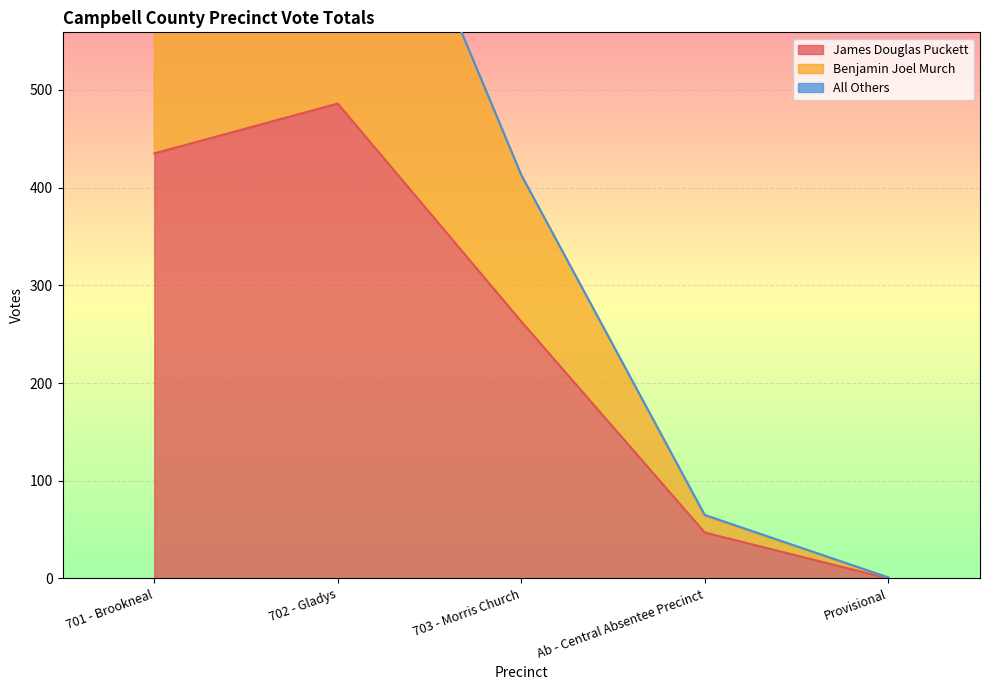

List the labels in order of James Douglas Puckett value, largest first.

702 - Gladys, 701 - Brookneal, 703 - Morris Church, Ab - Central Absentee Precinct, Provisional